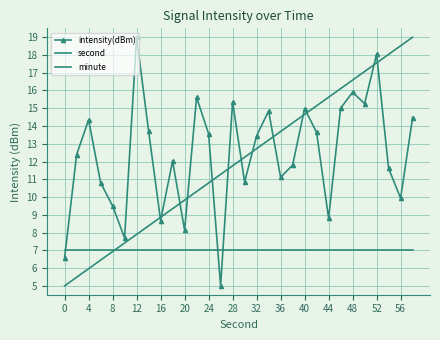

What are all the series names shown in the legend?

intensity(dBm), second, minute